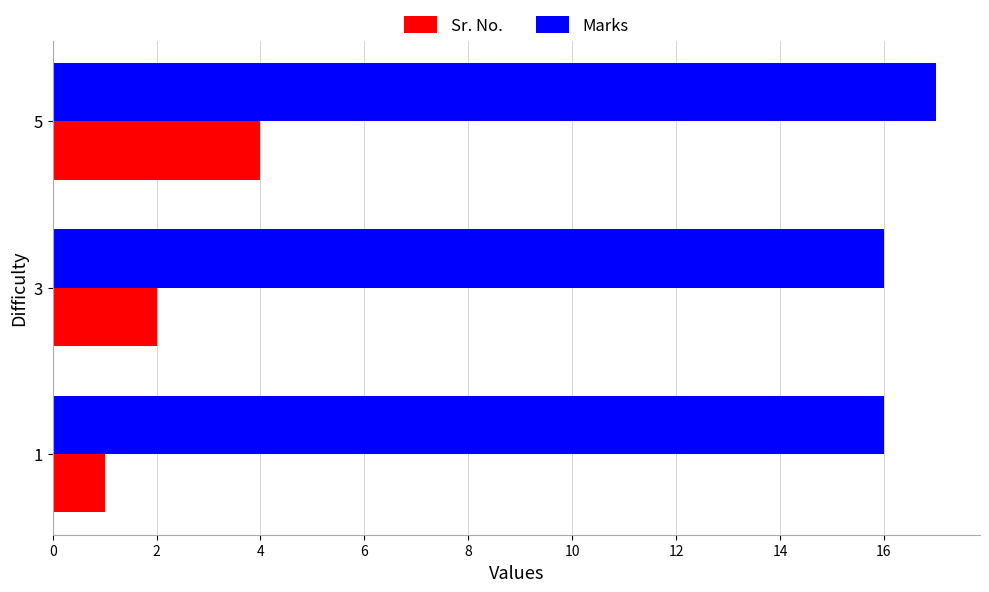

What is the spread (max minus min) of values at 5?

13